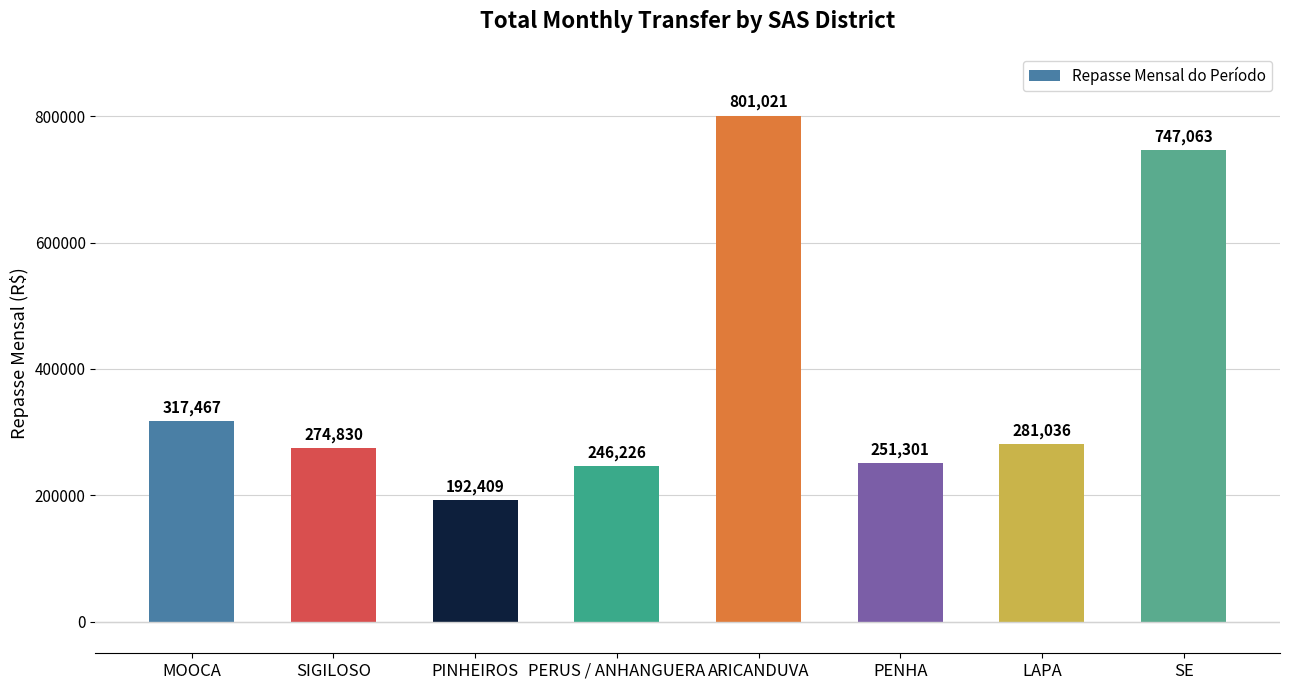

What is the average value?

388919.0